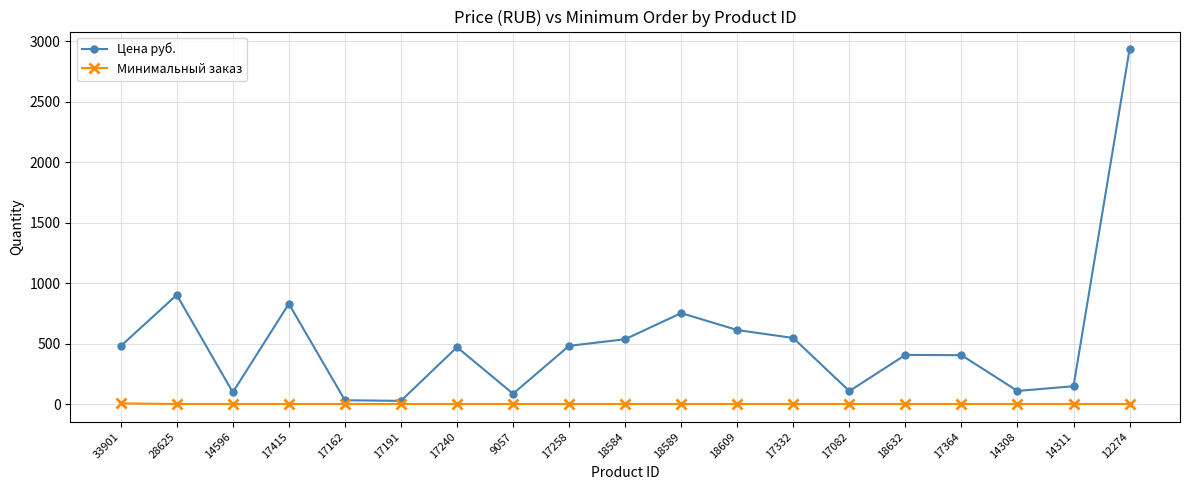

True or false: Цена руб. and Минимальный заказ intersect in this chart.

False